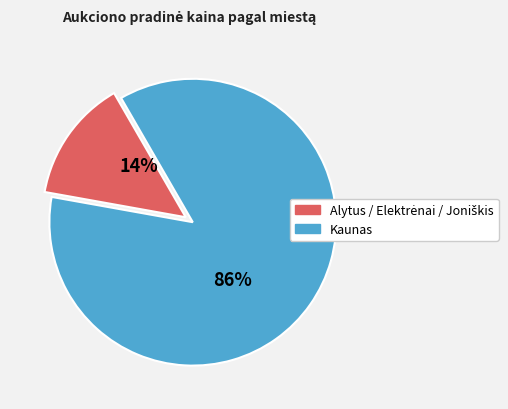

Is there any slice that represents more than half of the pie?

Yes